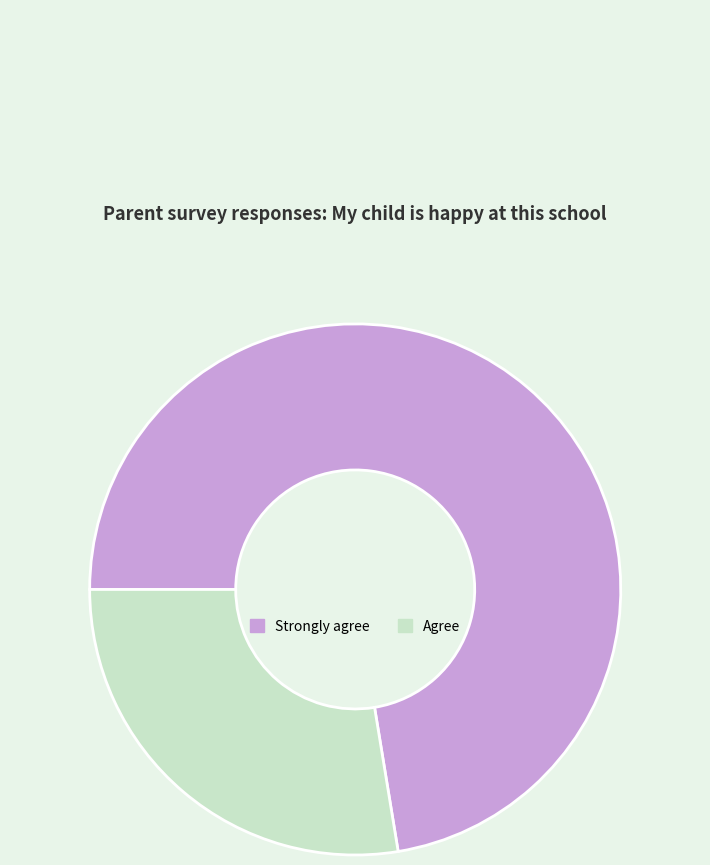

Is the sum of Agree and Strongly agree greater than half?

Yes